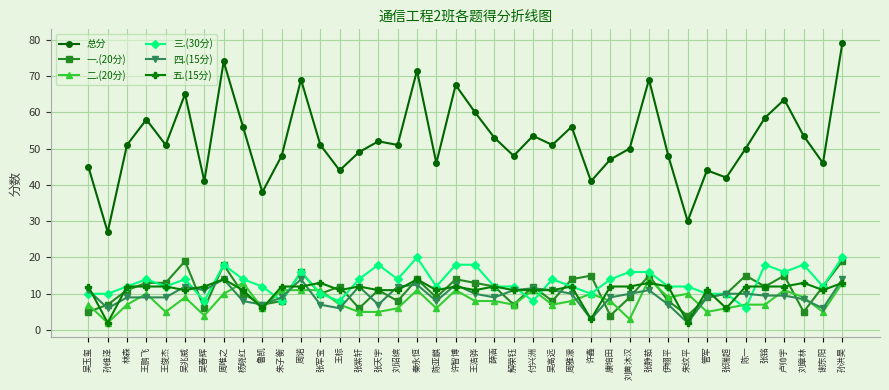

What is the smallest value displayed?

2.0